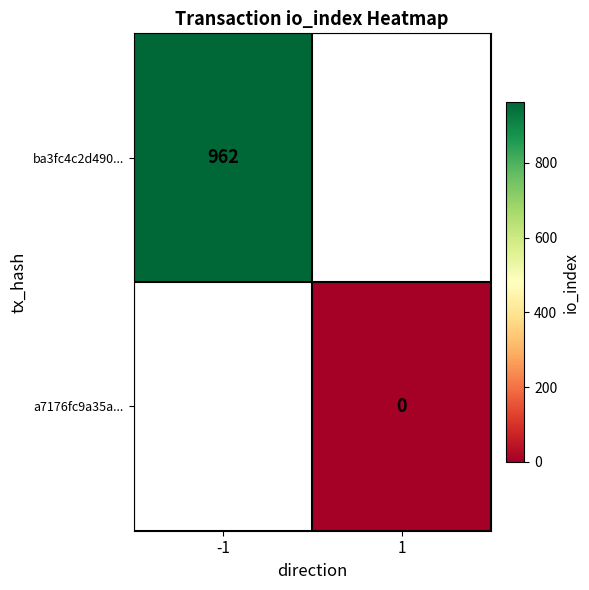

True or false: ba3fc4c2d490... has a value of 312 at -1.

False